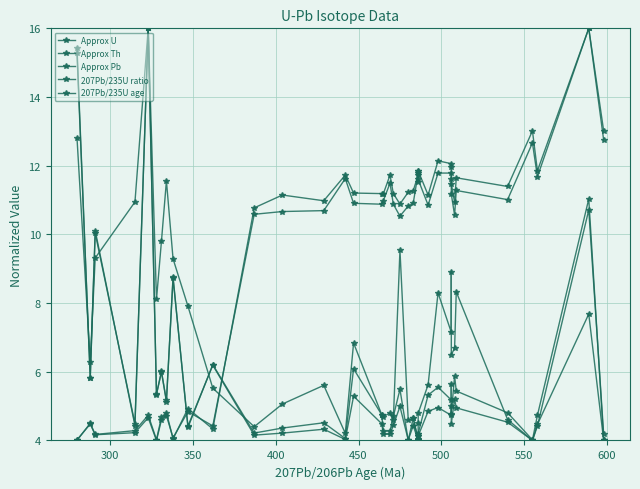

What is the value of the 207Pb/235U age point at the 2nd from the left?

4.5